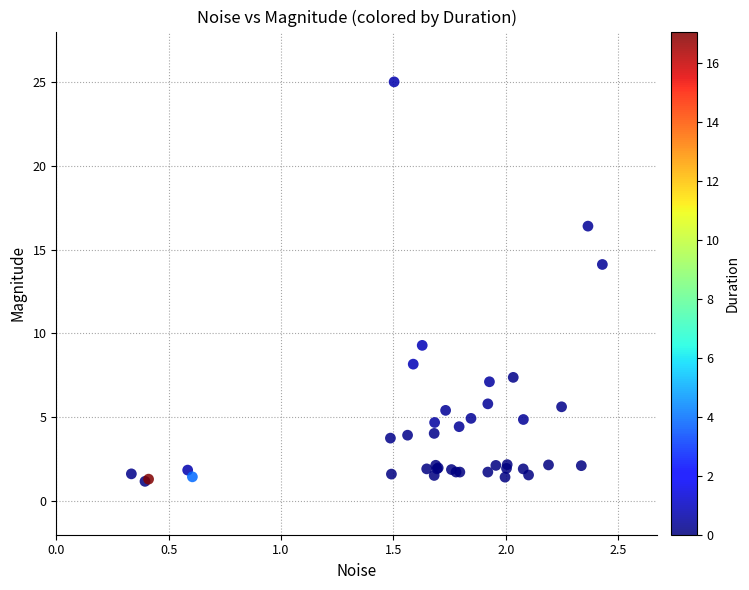

What Y value in the scatter plot is closest to 13?

14.1